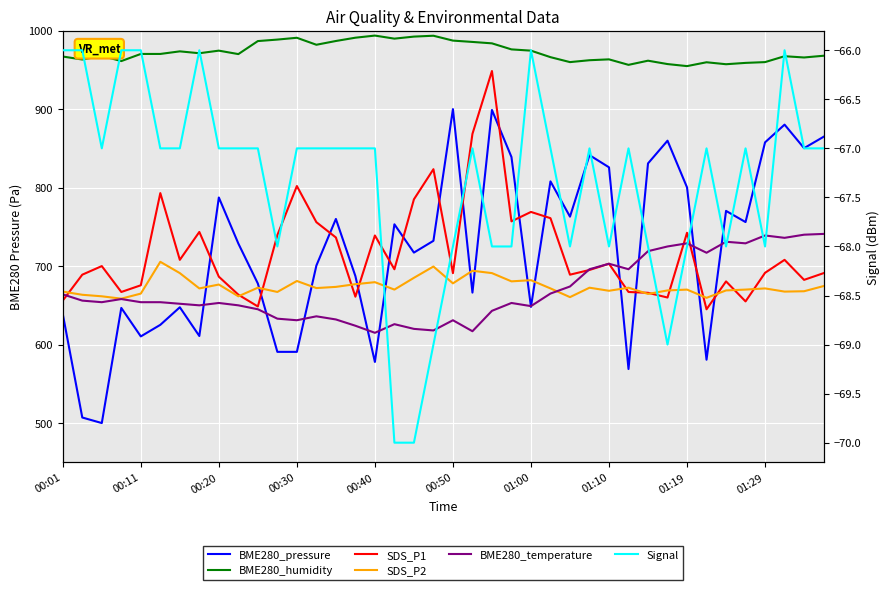

What is the difference between the maximum and minimum values in the BME280_humidity series?

38.9